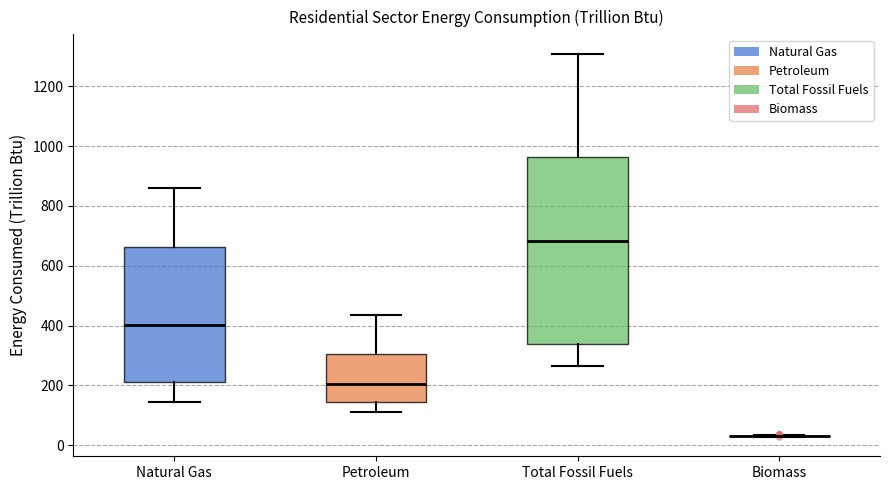

Reading left to right, read every box against the y-axis: the position of its median line, the range the box covers, and the ends of its whiskers. The values are not printed on the chart, so give them approximately, as read against the axis.

Natural Gas: median 400, box 220 to 660, whiskers 140 to 860
Petroleum: median 200, box 140 to 300, whiskers 120 to 440
Total Fossil Fuels: median 680, box 340 to 960, whiskers 260 to 1300
Biomass: box collapsed to a line at 40, whiskers 20 to 40